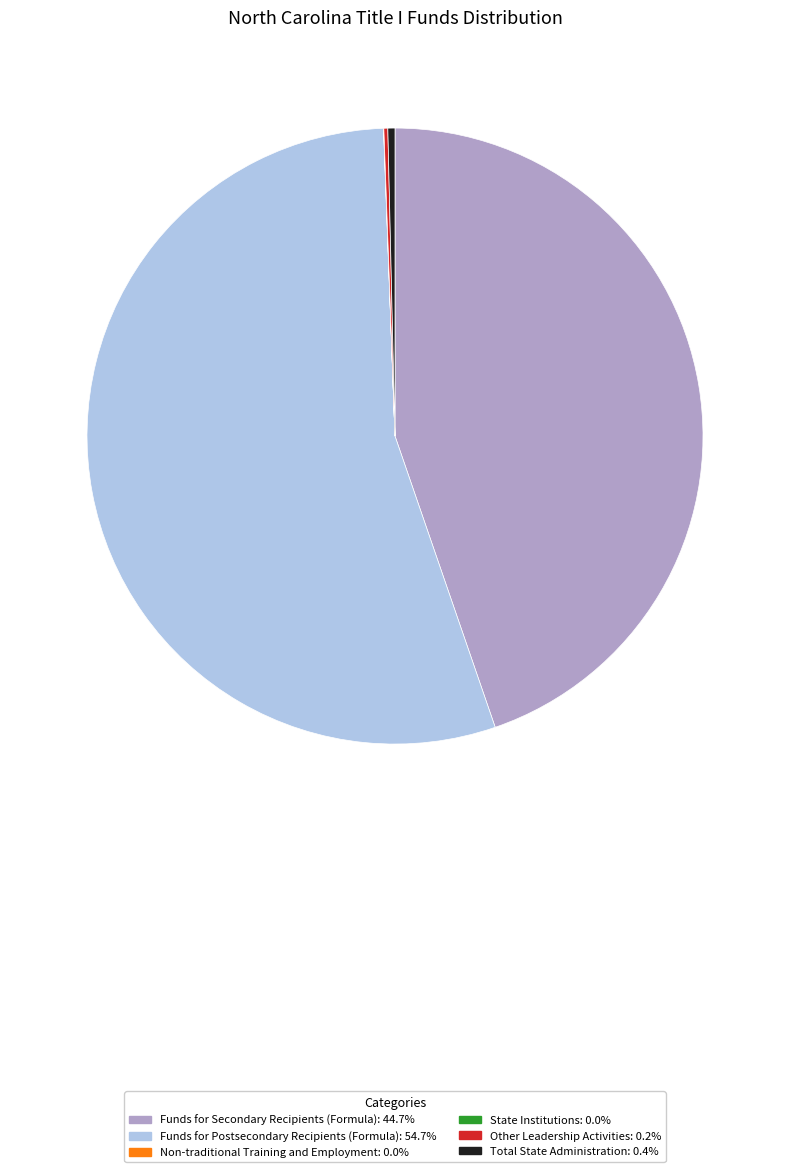

What is the majority slice?

Funds for Postsecondary Recipients (Formula)